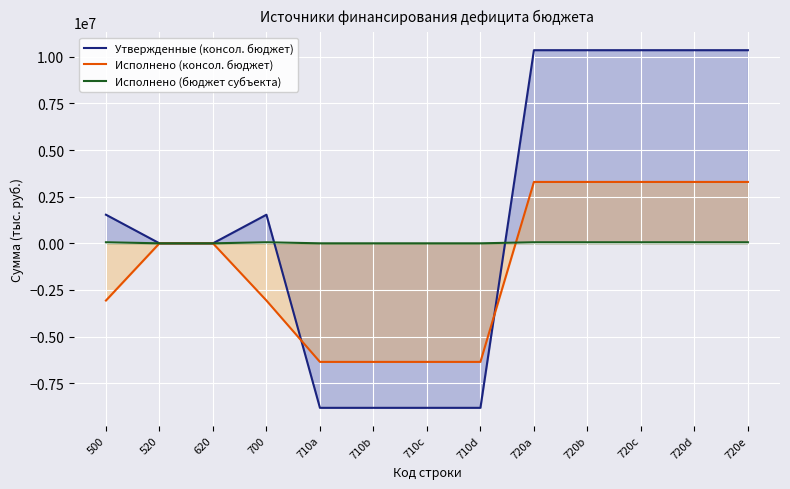

True or false: Исполнено (консол. бюджет) has more than 2 points higher than both neighbors.

False